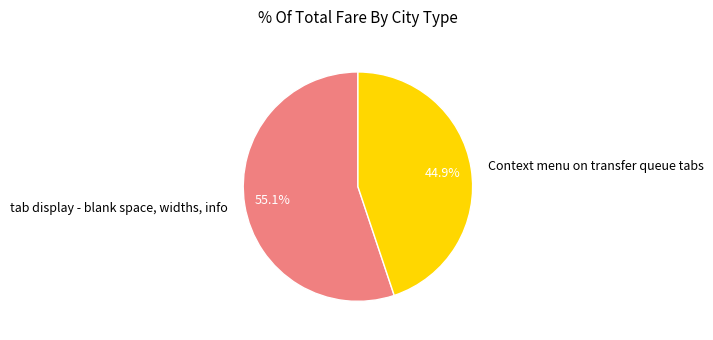

To the nearest percent, what portion does Context menu on transfer queue tabs represent?

45%